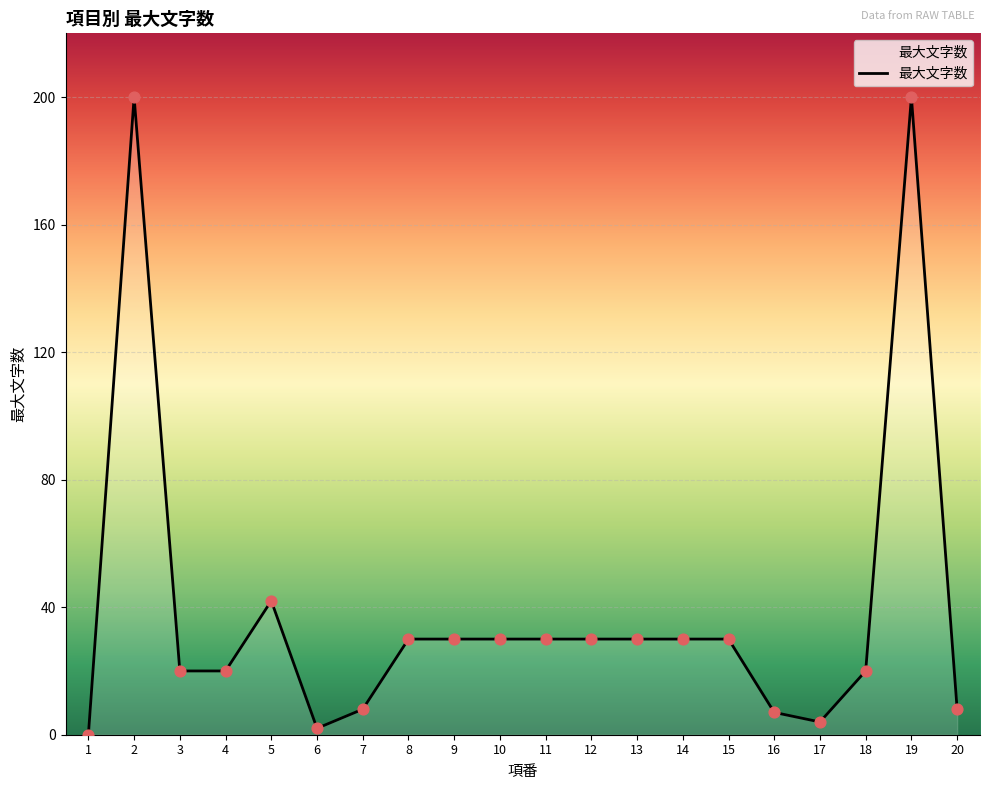

Between 7 and 6, which is larger?

7